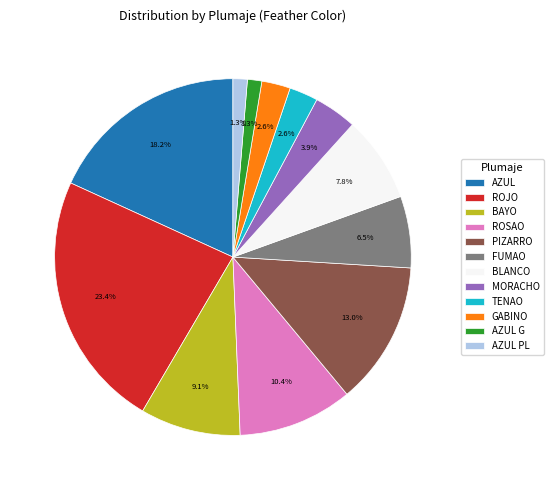

What is the largest slice in the pie chart?

ROJO